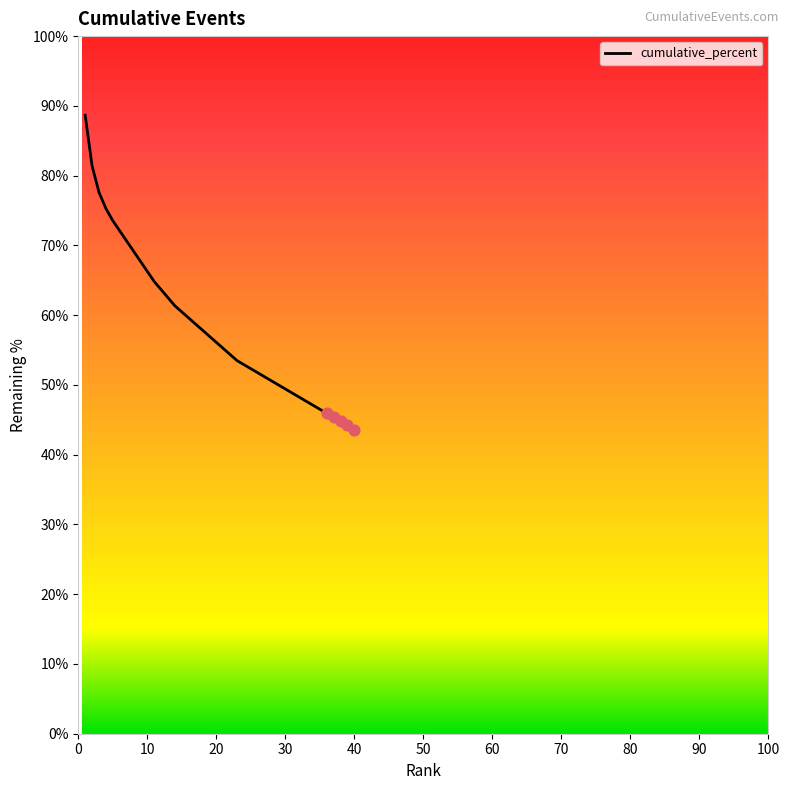

What is the greatest value displayed?

88.7